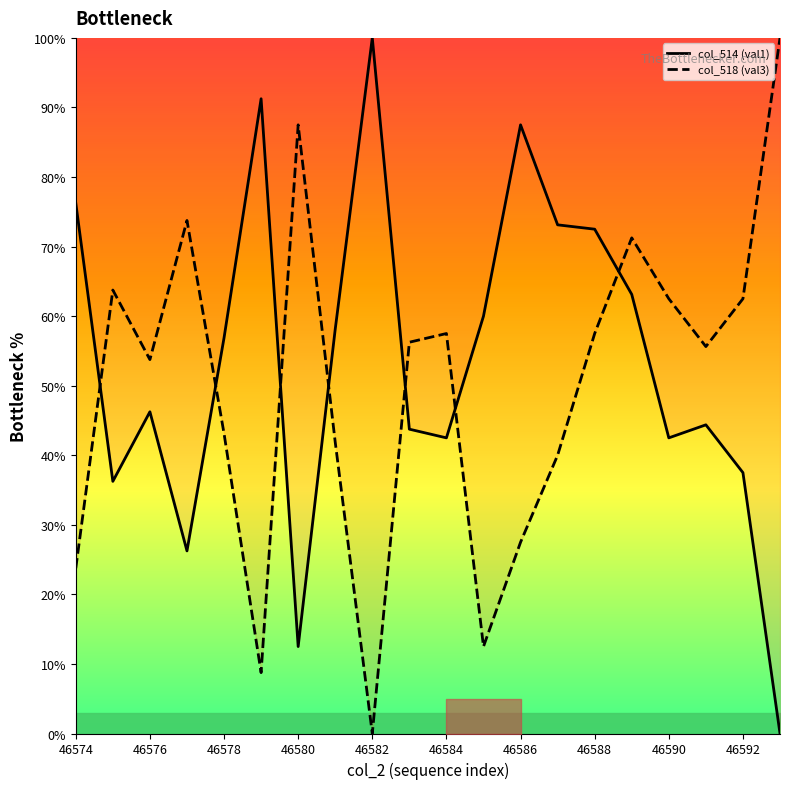

At which label does col_518 (val3) reach its minimum?

46582